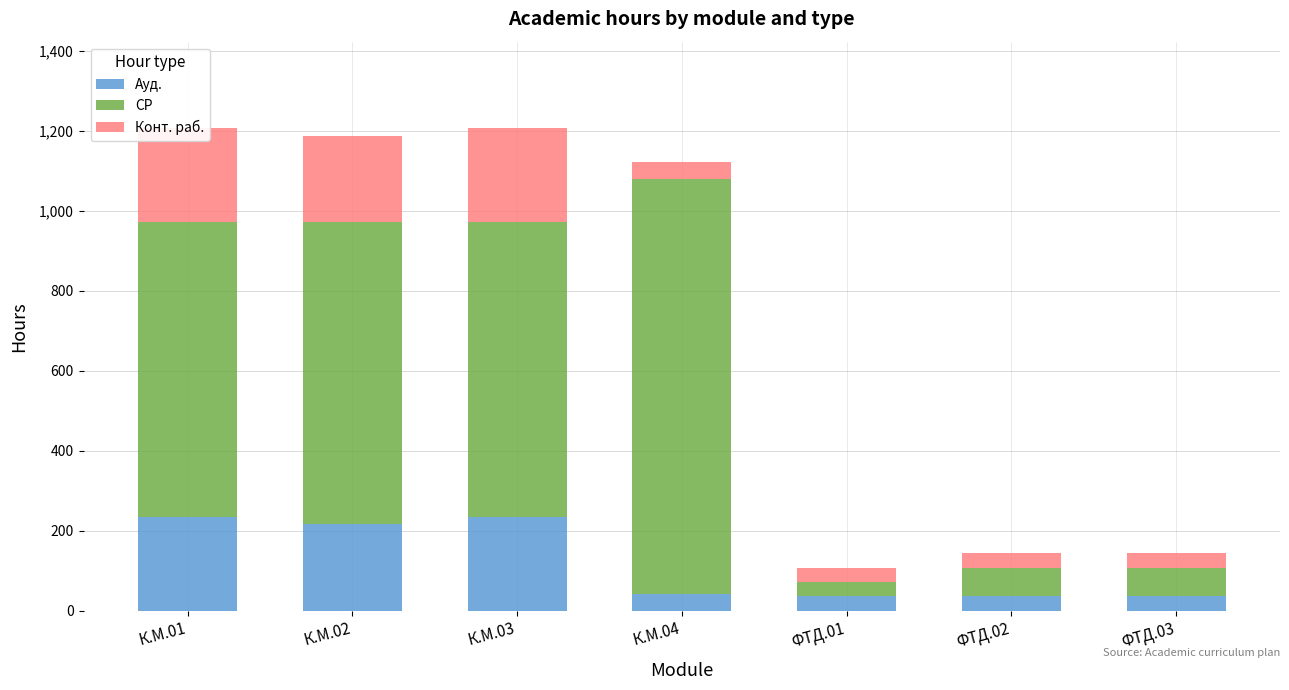

At which label is Ауд. closest to 135?

К.М.02